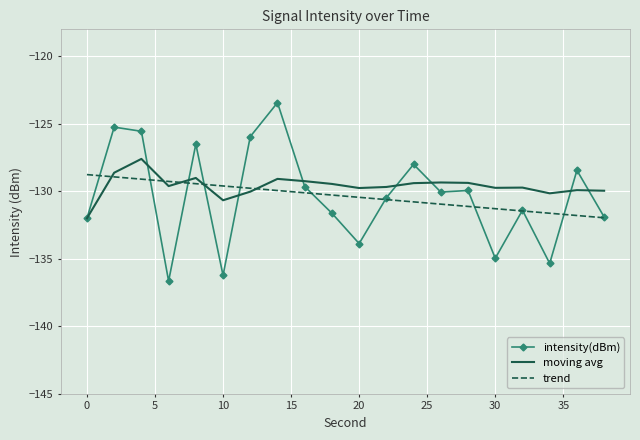

Which series has the largest range (max minus min)?

intensity(dBm)